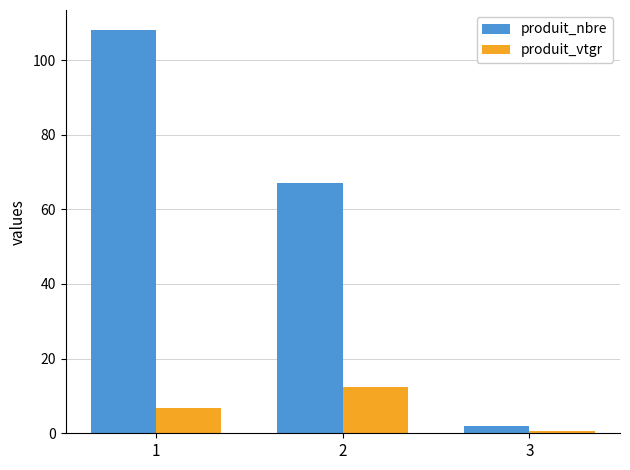

Between 2 and 3, which series saw the biggest shift?

produit_nbre